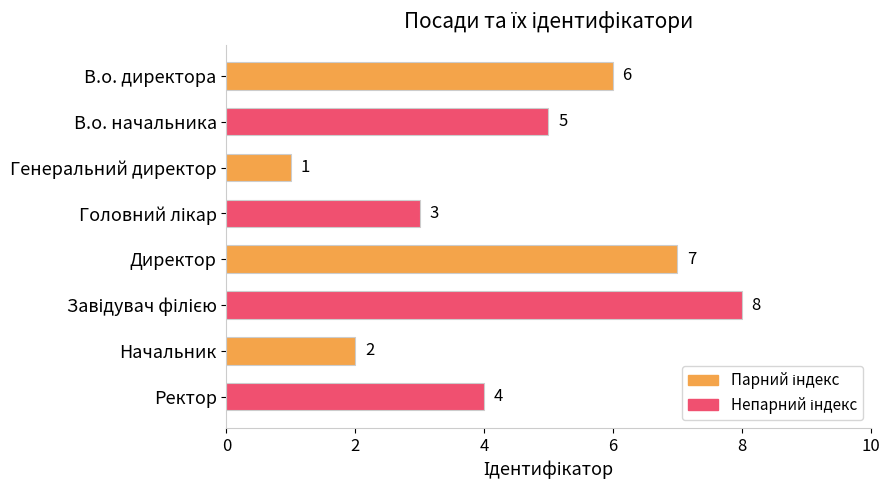

The chart shows a value of 4 at Ректор. True or false?

True